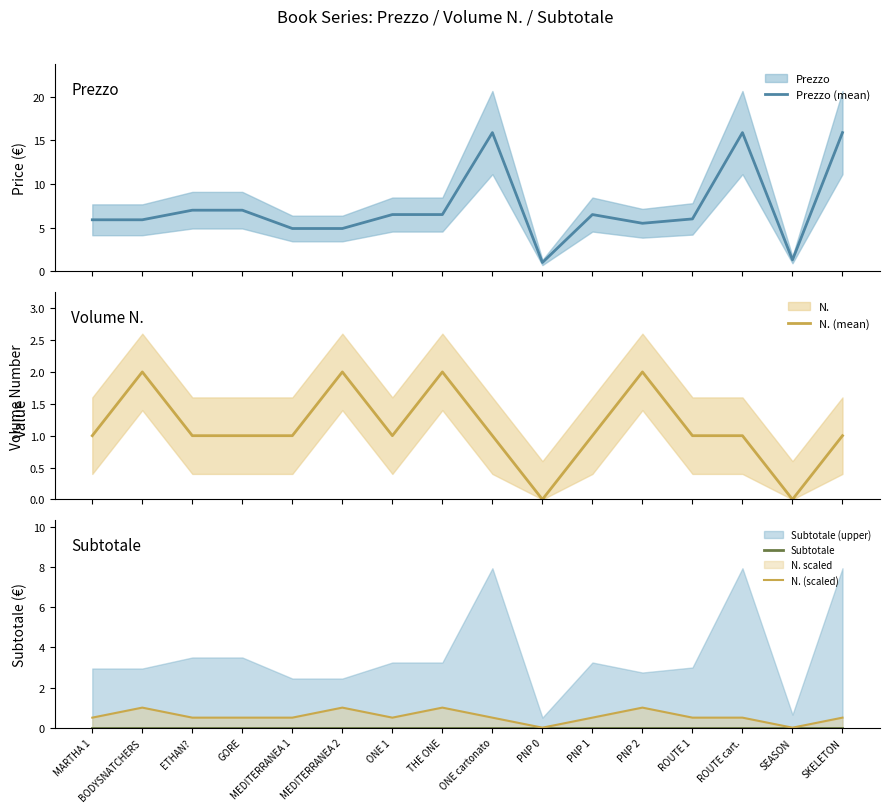

What is the label of the 13th point from the left?

ROUTE 1